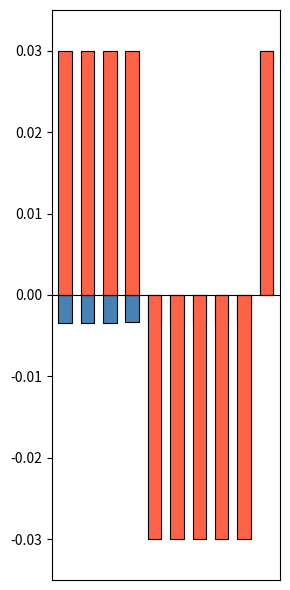

Between 9 and 5, which is larger?

9